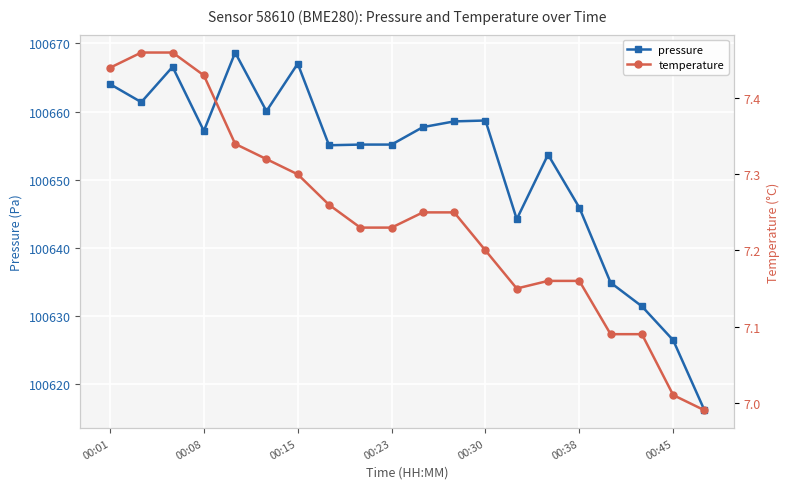

True or false: pressure has more than 0 points higher than both neighbors.

True